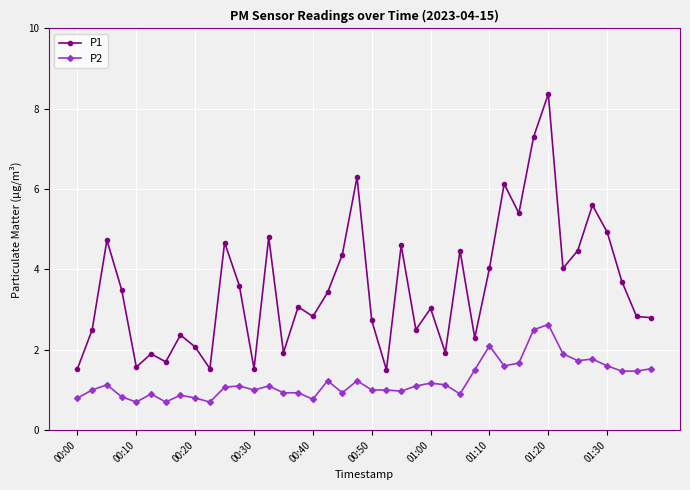

What is the difference between the second highest and minimum values in the P1 series?

5.8